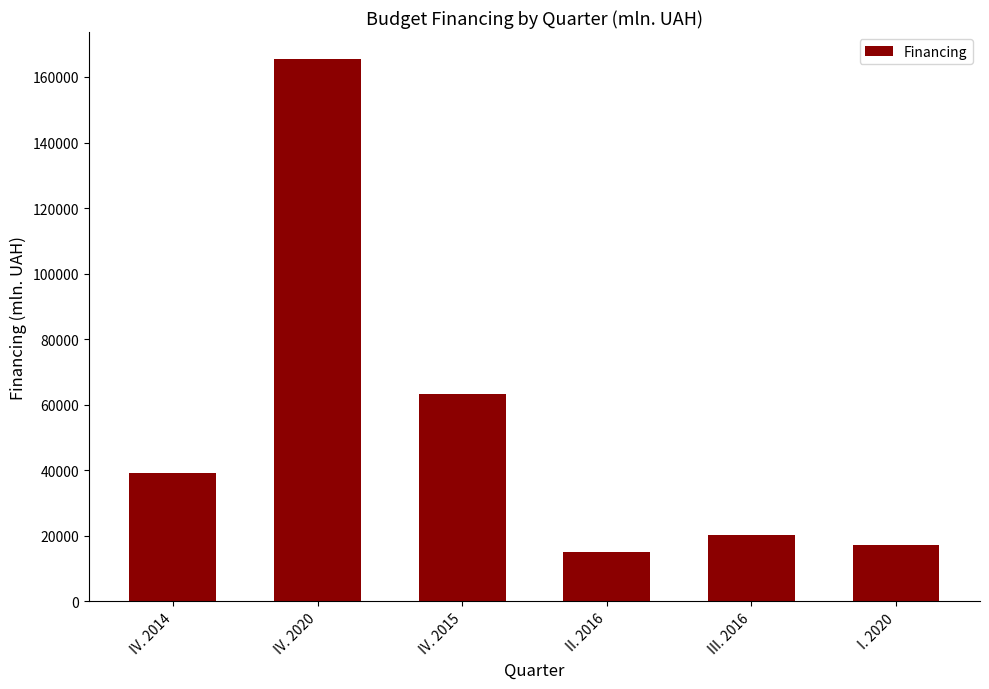

Between III. 2016 and II. 2016, which is larger?

III. 2016